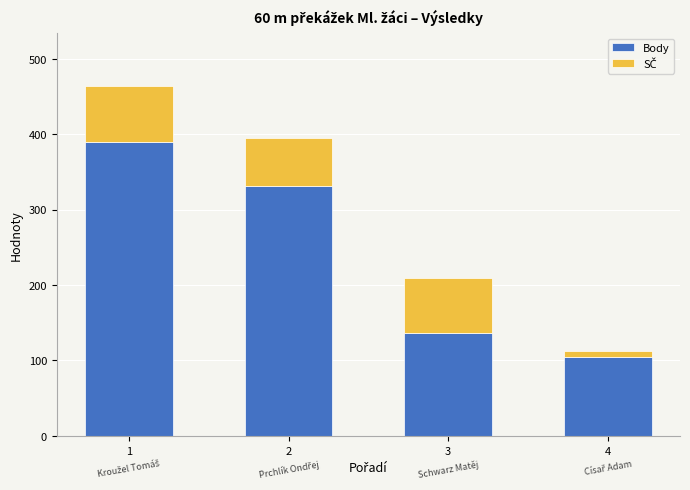

What is the total value across all series at 1?

464